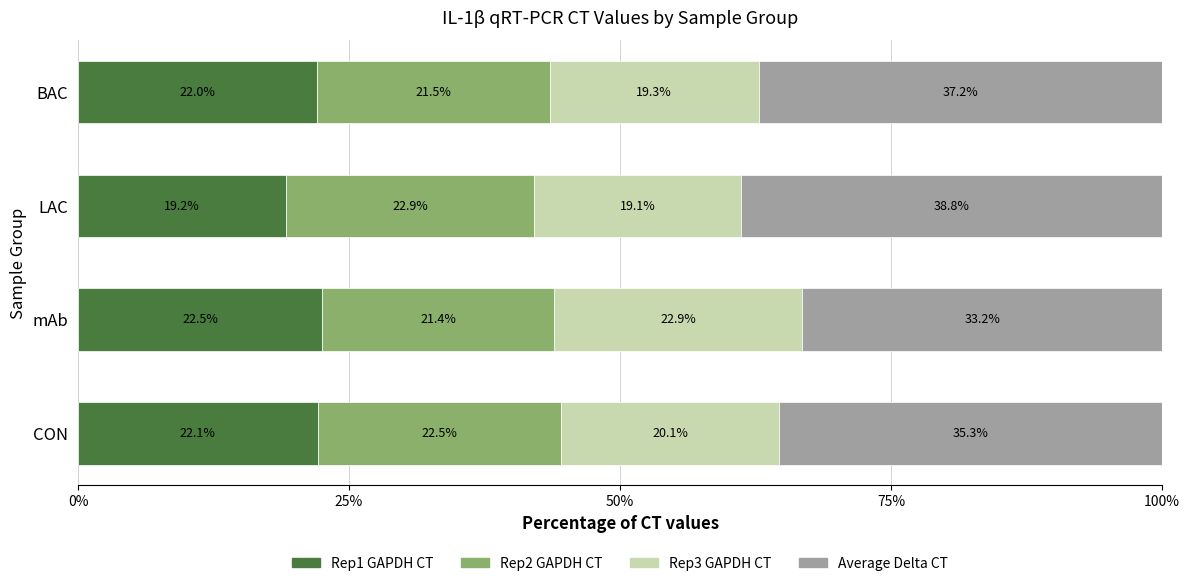

What is the total value across all series at LAC?

100.0